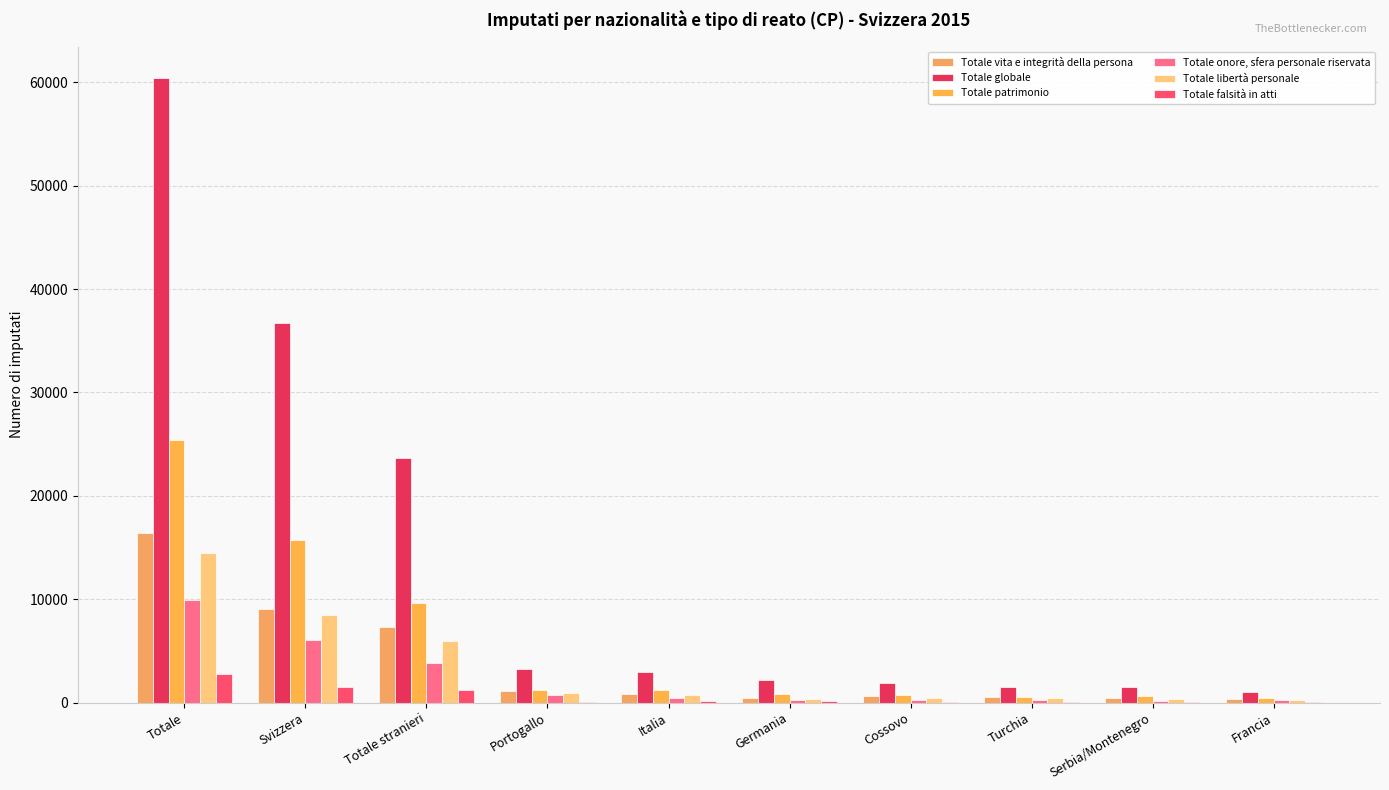

At which category is the sum across all series the highest?

Totale